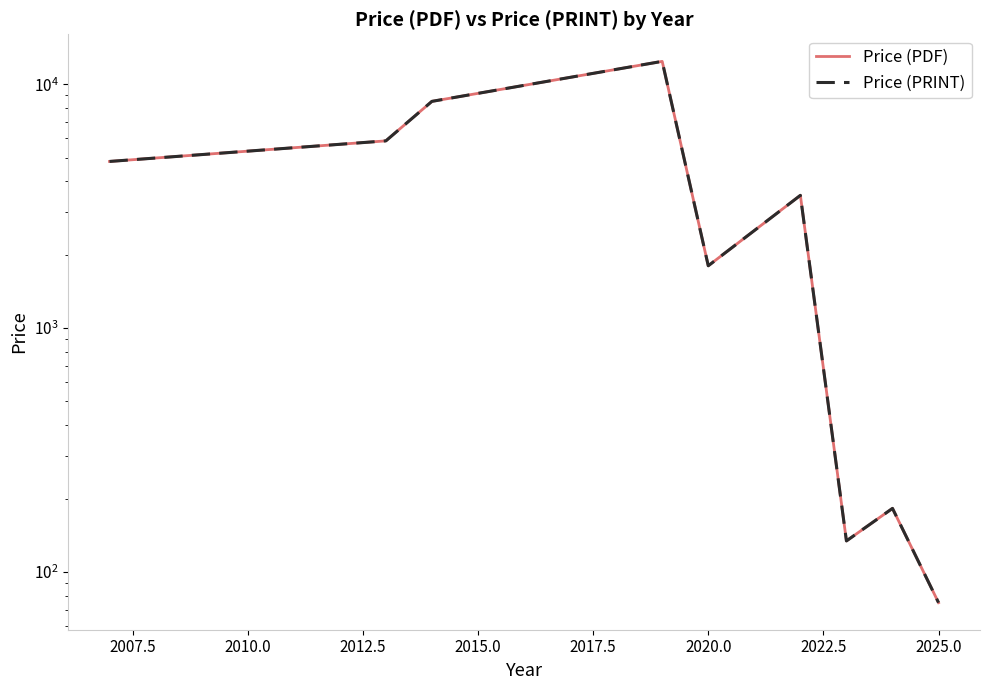

What is the average value of the Price (PRINT) series?

4140.5